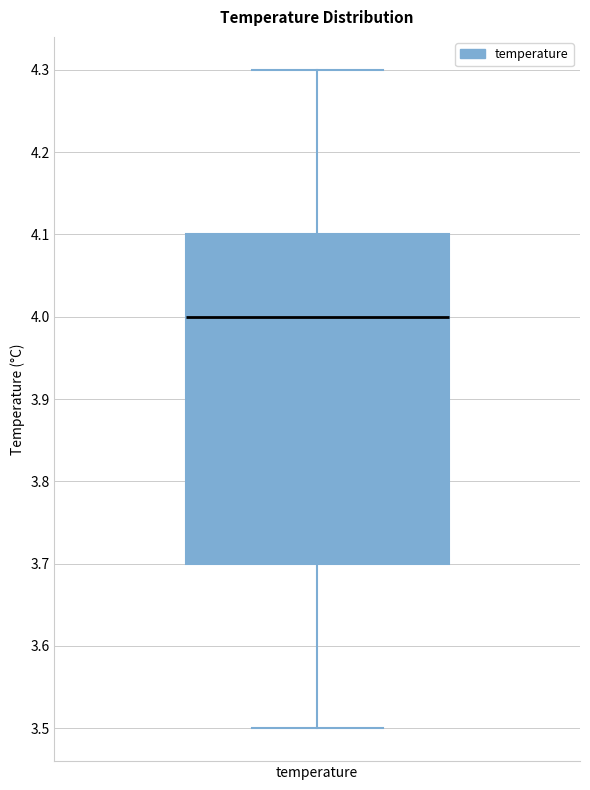

Where does the upper whisker of the box for temperature end on the y-axis? The values are not printed on the chart, so give them approximately, as read against the axis.

4.3